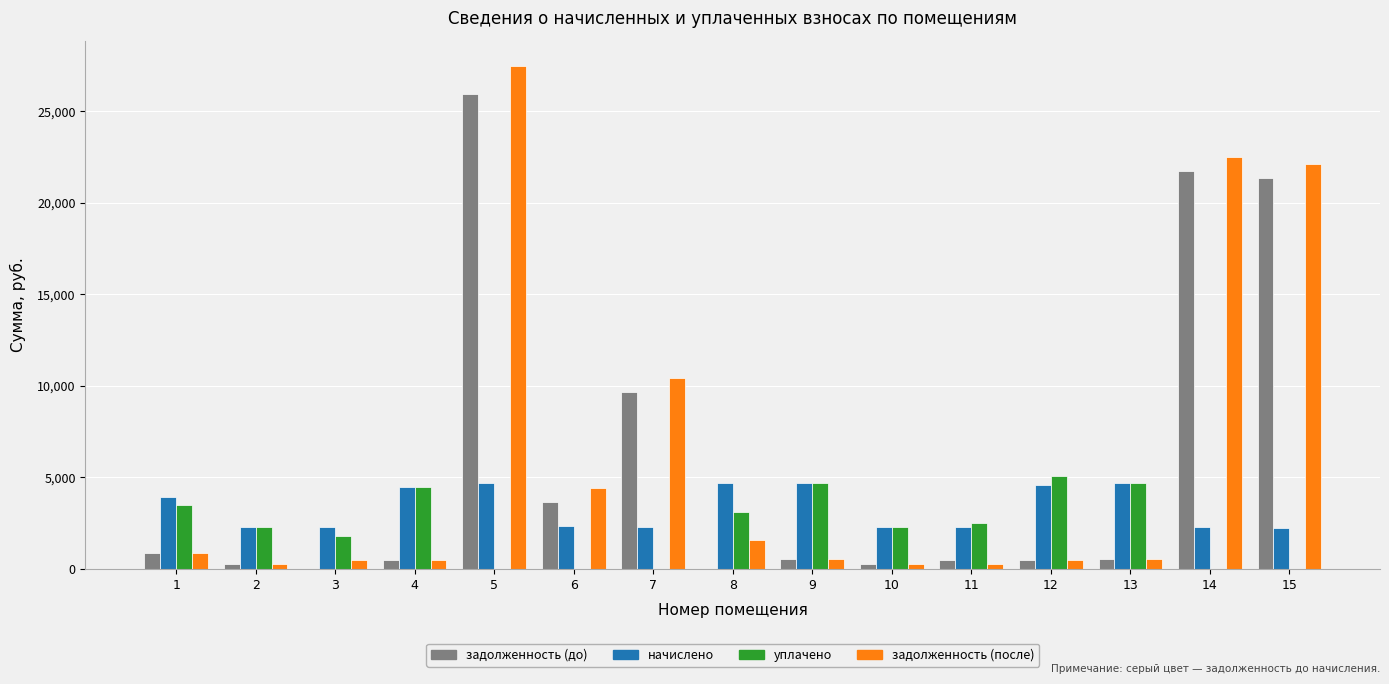

Are the bars horizontal?

No